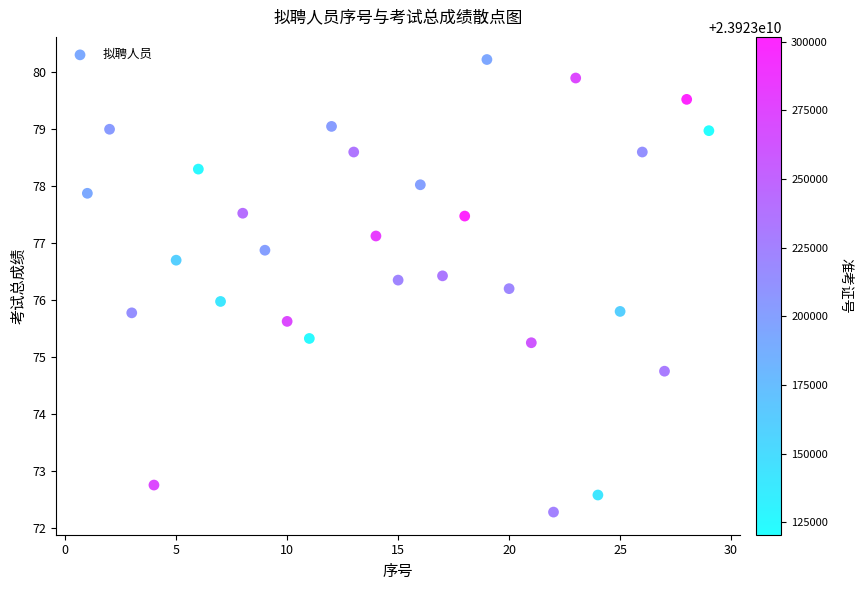

What is the range of X values (max minus min)?

28.0